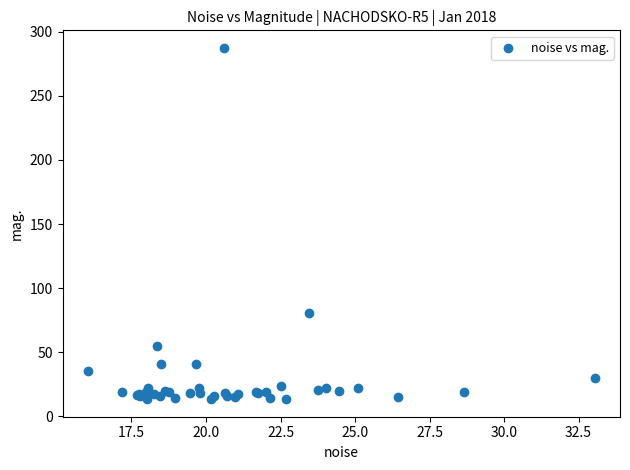

What Y value in the scatter plot is closest to 150?

81.1